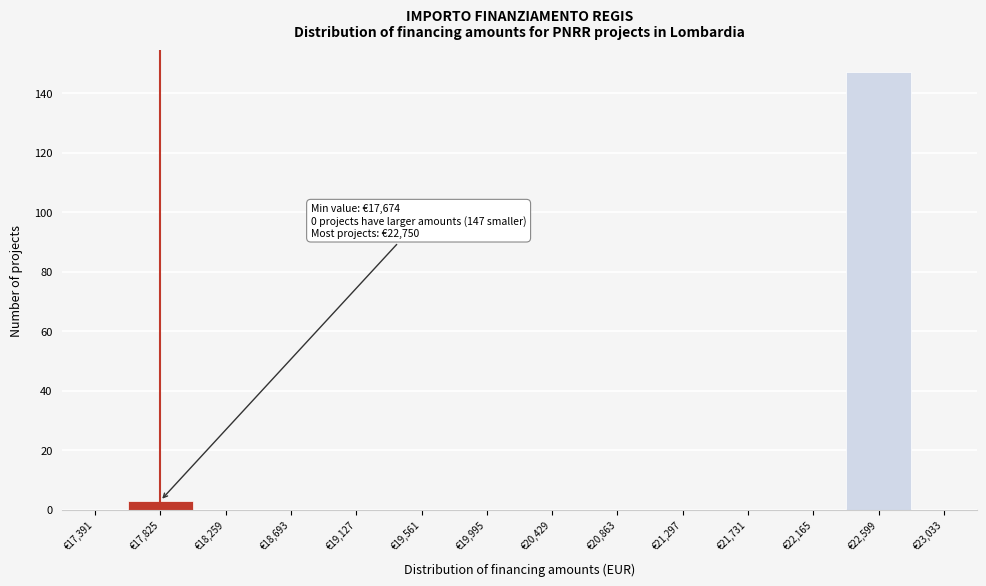

Which range on the x-axis has the tallest bar?

22400 to 22800